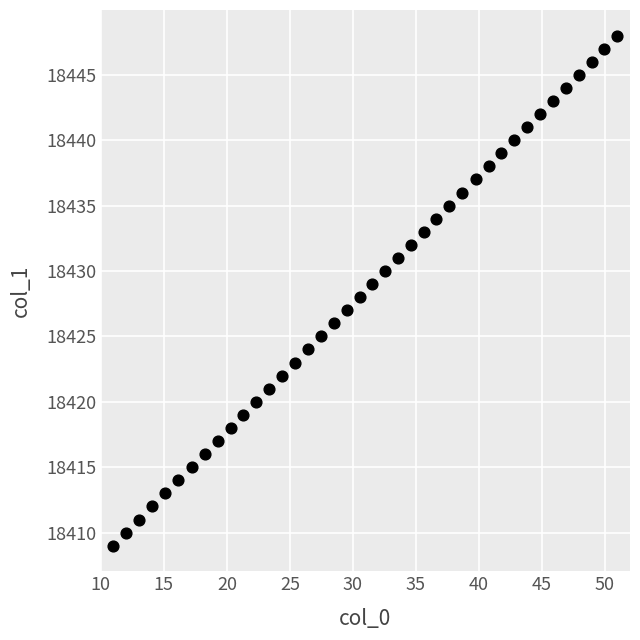

What is the range of Y values (max minus min)?

39